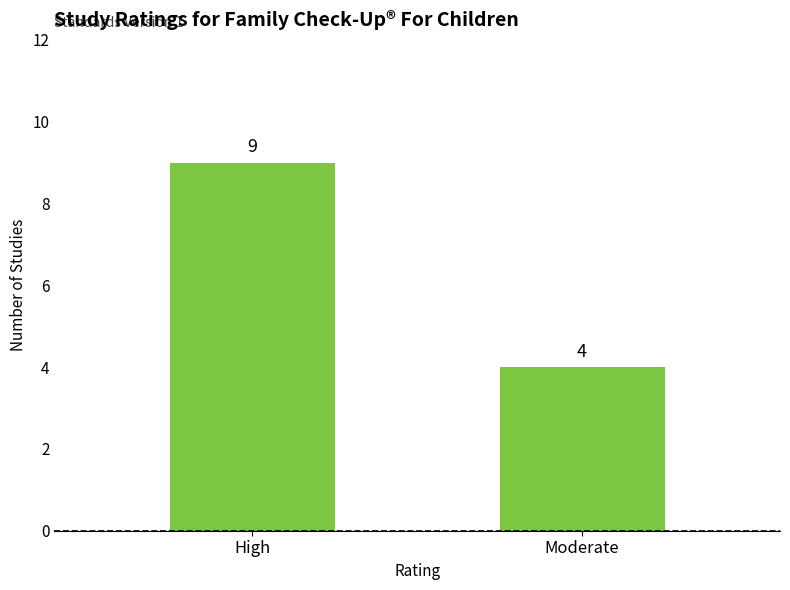

List the labels in order of value, largest first.

High, Moderate